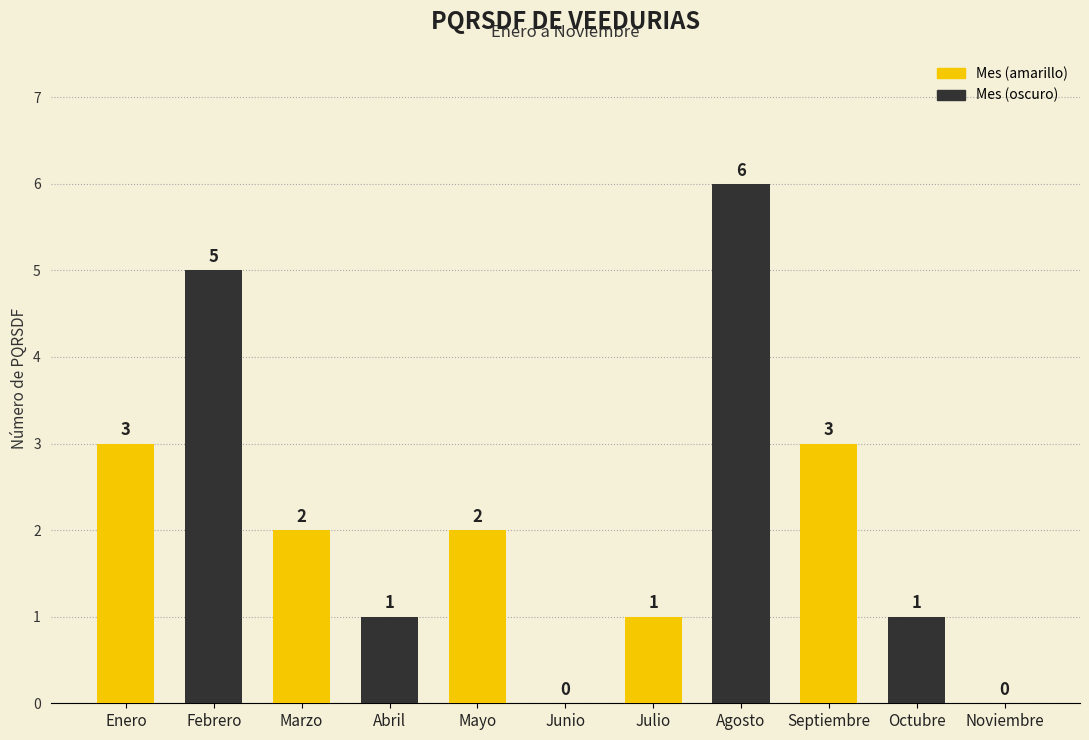

How many values are above zero?

9